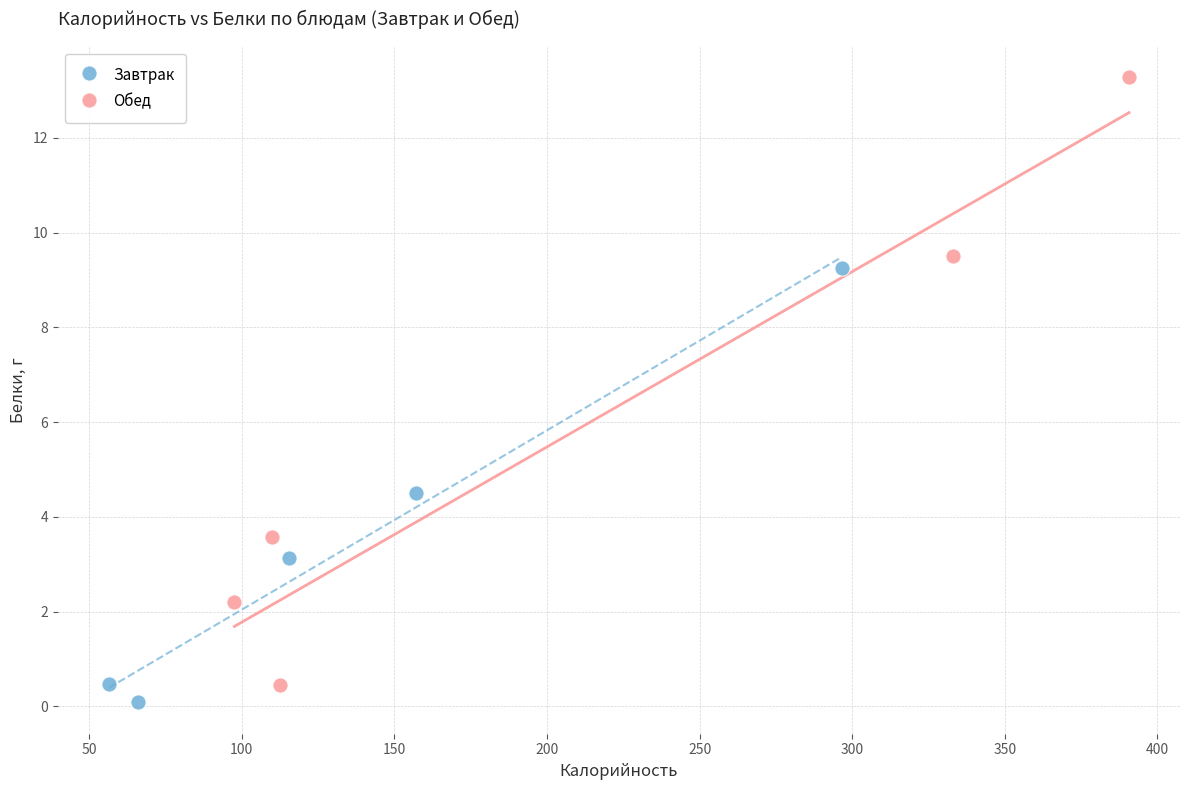

Which series reaches the minimum Y coordinate?

Завтрак